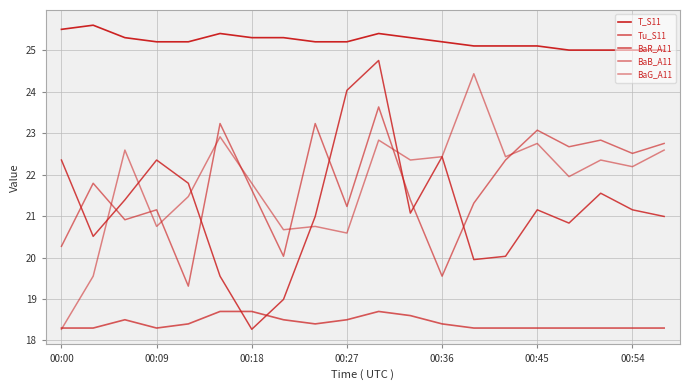

Reading left to right, transcribe all the data shown in this chart.

T_S11: 25.5	25.6	25.3	25.2	25.2	25.4	25.3	25.3	25.2	25.2	25.4	25.3	25.2	25.1	25.1	25.1	25.0	25.0	25.0	25.0
Tu_S11: 18.3	18.3	18.5	18.3	18.4	18.7	18.7	18.5	18.4	18.5	18.7	18.6	18.4	18.3	18.3	18.3	18.3	18.3	18.3	18.3
BaR_A11: 22.4	20.5	21.4	22.4	21.8	19.6	18.3	19.0	21.0	24.0	24.8	21.1	22.4	20.0	20.0	21.2	20.8	21.6	21.2	21.0
BaB_A11: 20.3	21.8	20.9	21.2	19.3	23.2	21.6	20.0	23.2	21.2	23.6	21.4	19.6	21.3	22.4	23.1	22.7	22.8	22.5	22.8
BaG_A11: 18.3	19.6	22.6	20.8	21.5	22.9	21.8	20.7	20.8	20.6	22.8	22.4	22.4	24.4	22.4	22.8	22.0	22.4	22.2	22.6